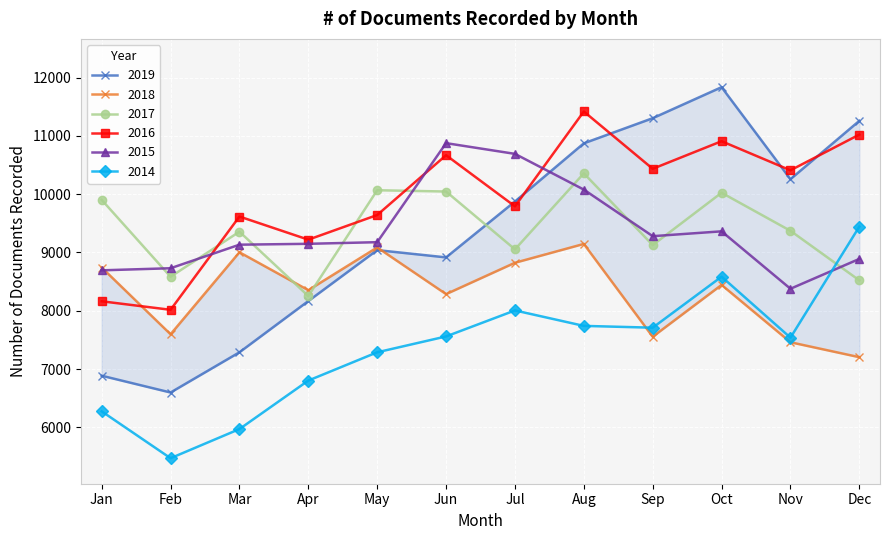

Where is 2015 nearest to the value 9627?

Oct